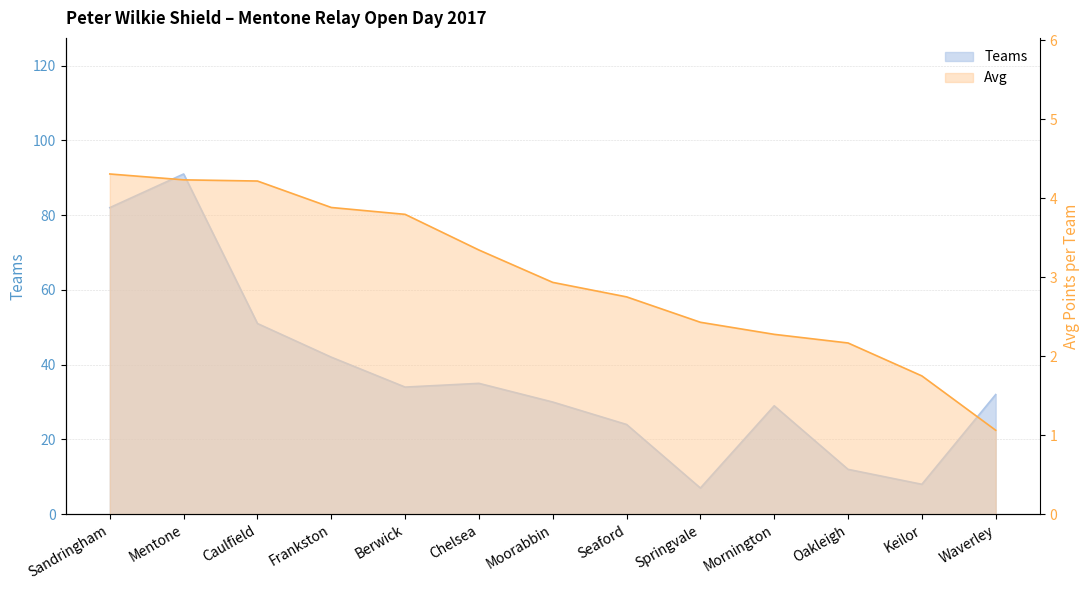

Is the value of Teams at Sandringham greater than the value of Avg at Mentone?

Yes